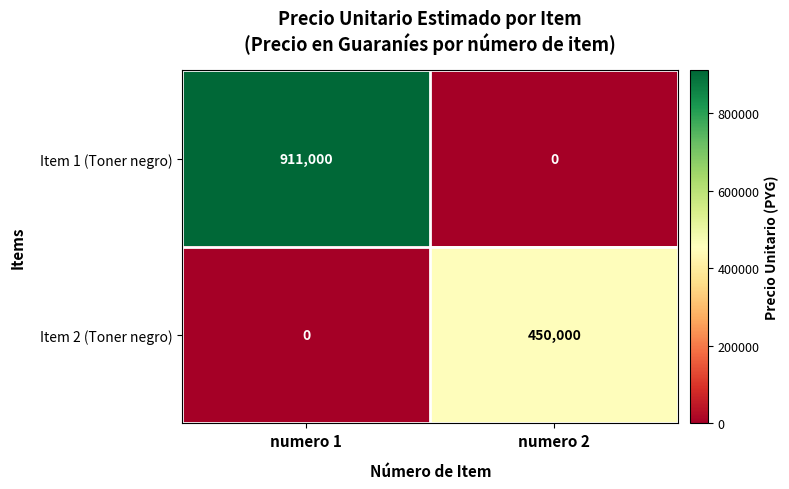

Rank the series by their maximum value, from lowest to highest.

Item 2 (Toner negro), Item 1 (Toner negro)